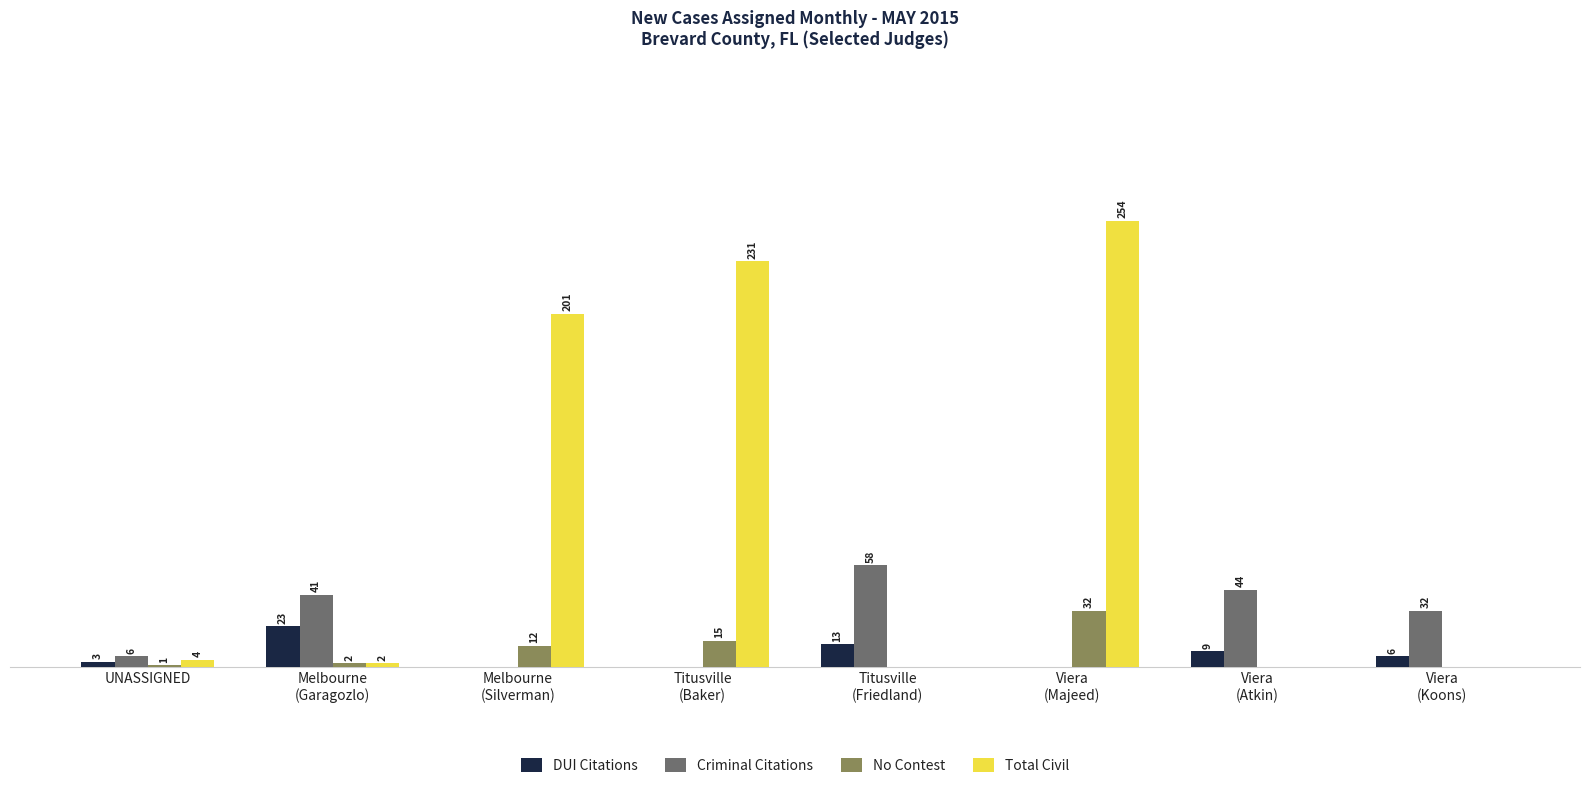

Which series has the largest total across all categories?

Total Civil